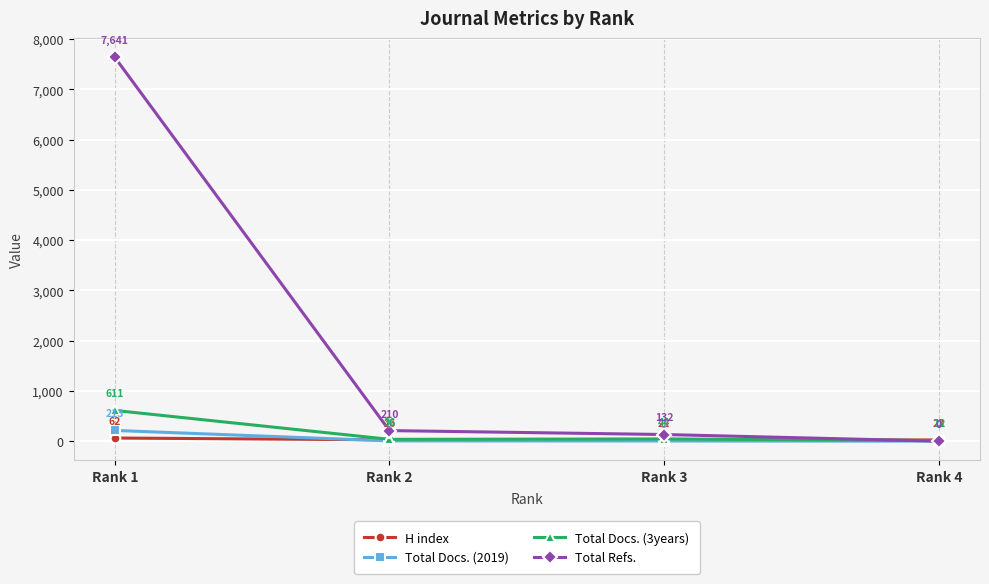

At which label does Total Refs. reach its peak?

Rank 1